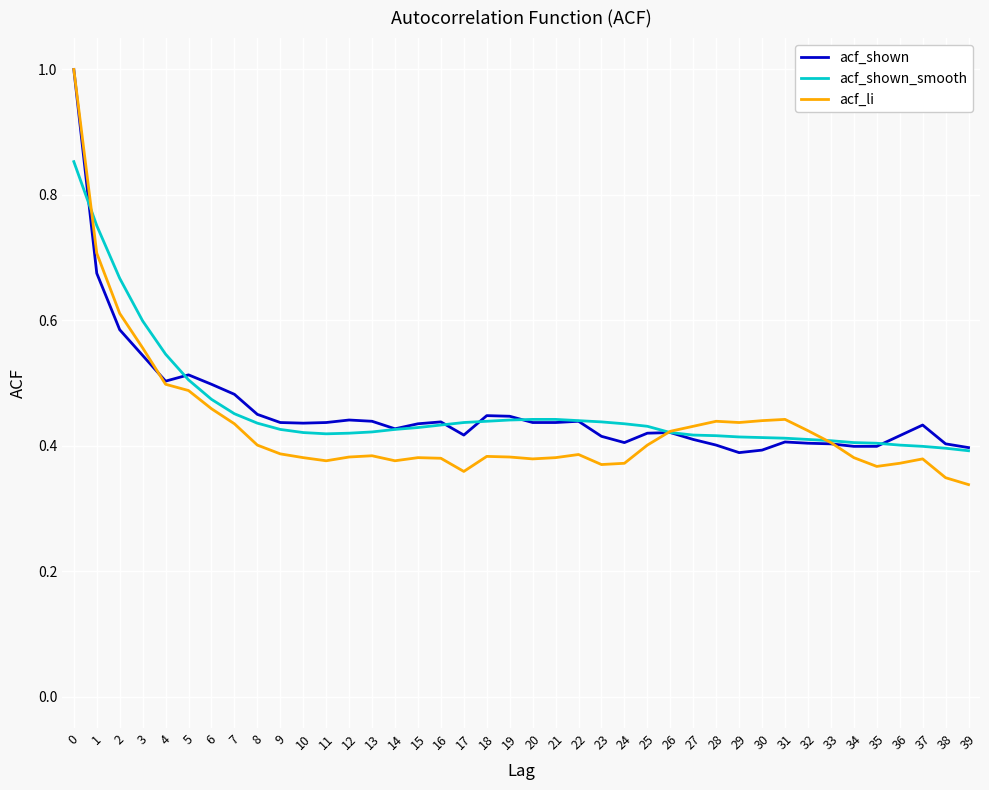

What is the maximum value shown in the chart?

1.0